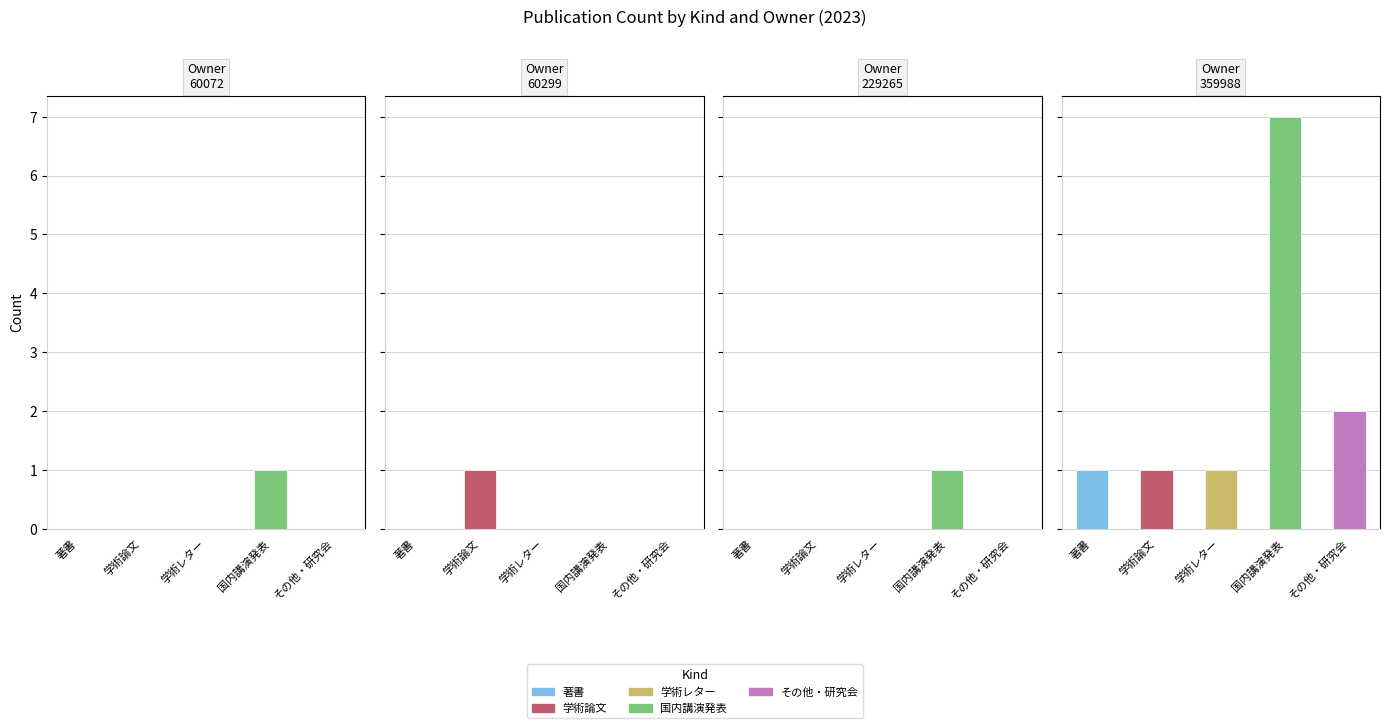

How many その他・研究会 values are between 0 and 2?

4